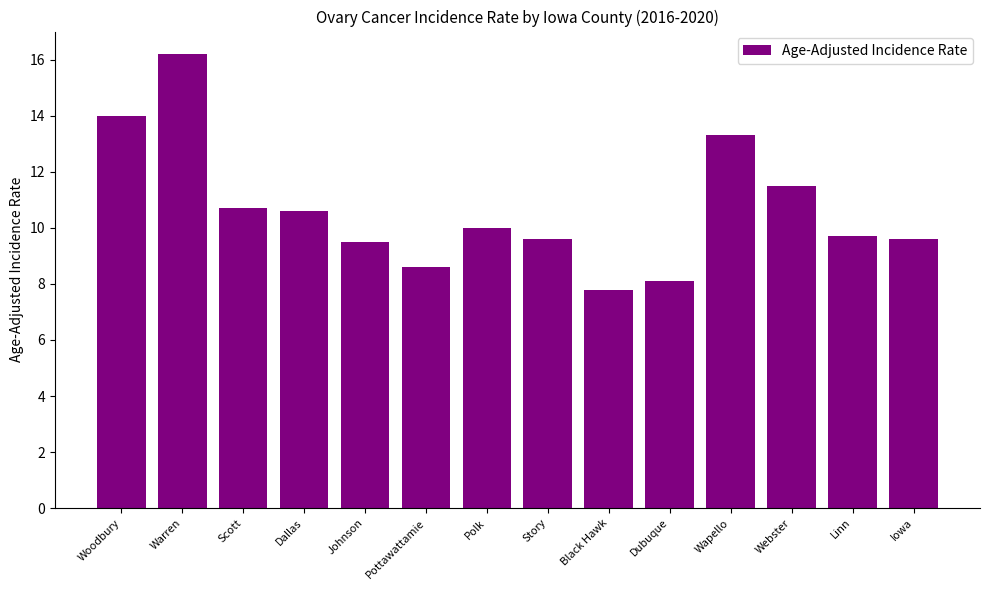

Is it true that the value at Woodbury is 4.2?

False